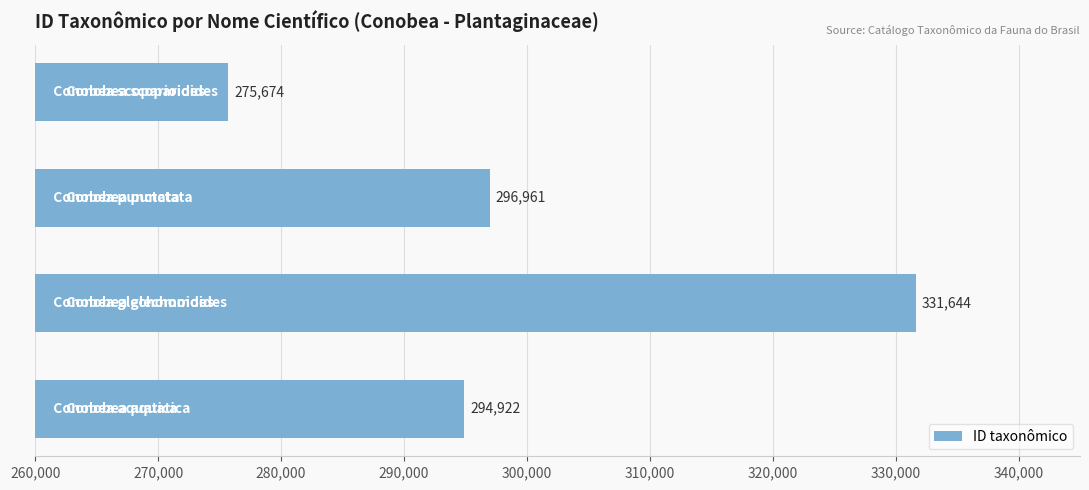

Are the bars horizontal?

Yes